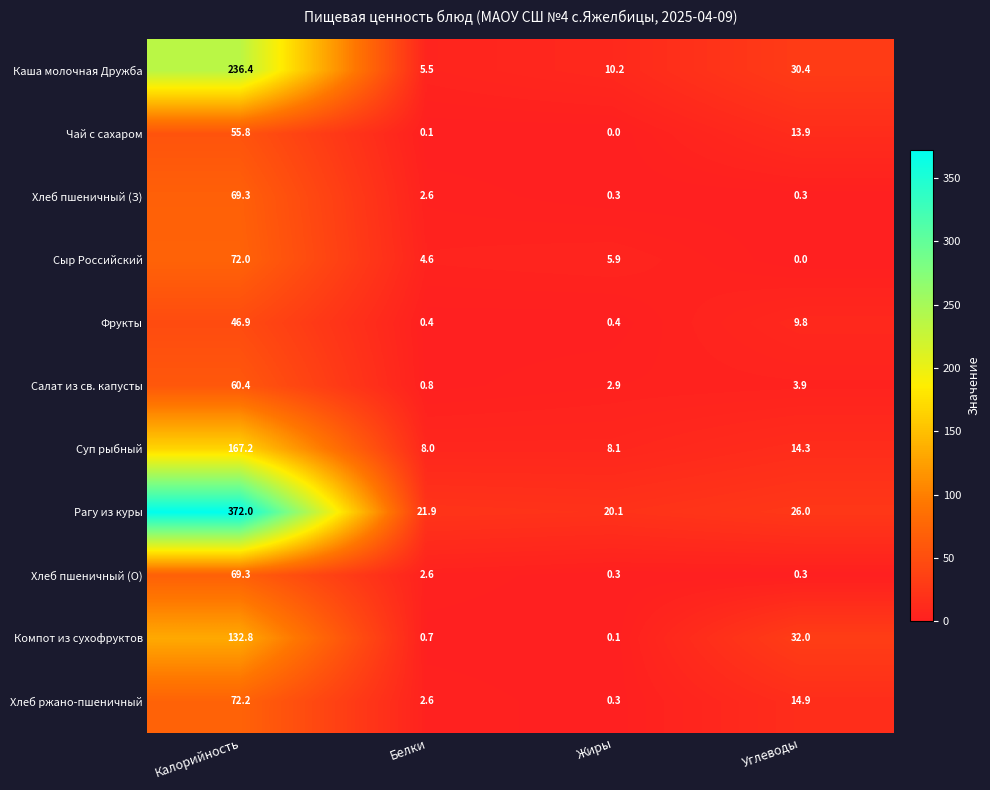

What is the maximum value for Сыр Российский?

72.0